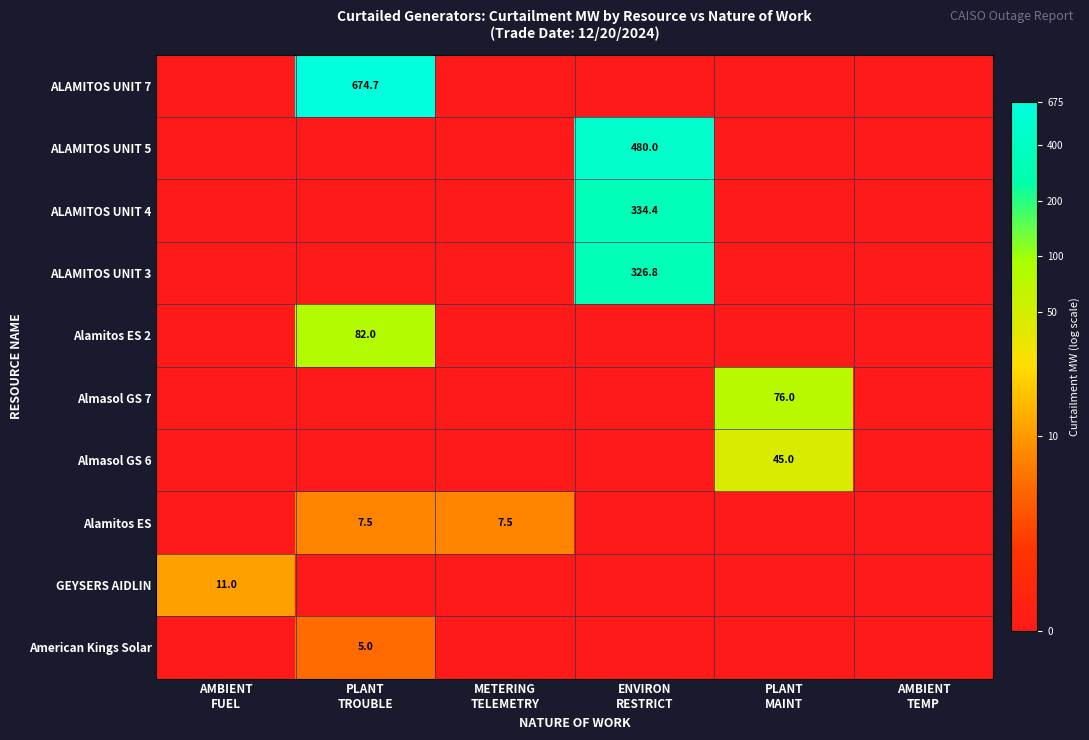

Is the value of ALAMITOS UNIT 5 at AMBIENT TEMP greater than the value of Almasol GS 7 at AMBIENT TEMP?

No